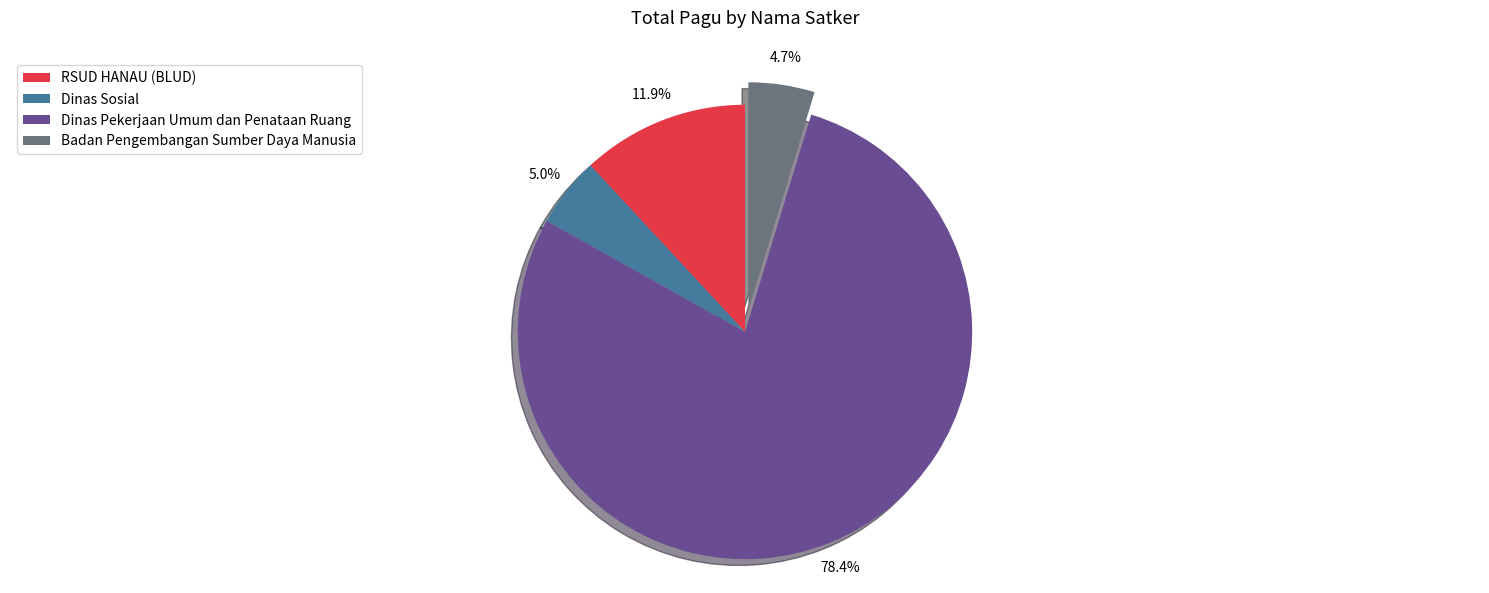

To the nearest percent, what is the difference between the Dinas Pekerjaan Umum dan Penataan Ruang and Badan Pengembangan Sumber Daya Manusia slice percentages?

74%